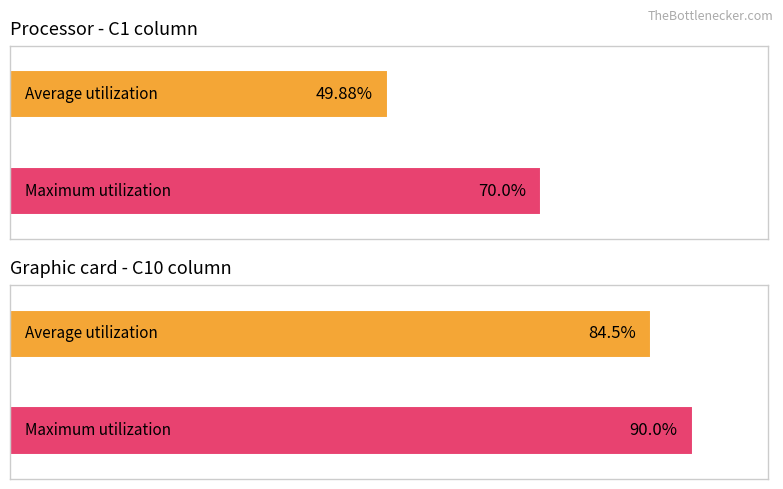

How many bars are there in each group?

2